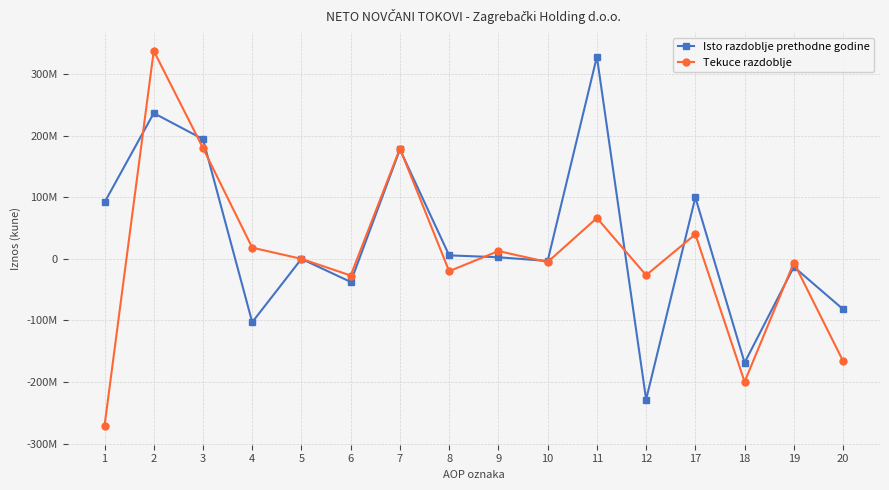

What is the approximate value of Isto razdoblje prethodne godine at 4?

-102906000